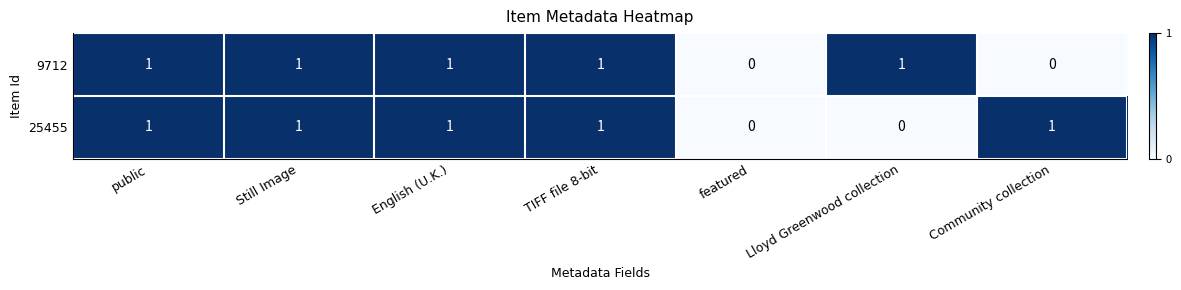

Is the value of 25455 at English (U.K.) greater than the value of 9712 at featured?

Yes